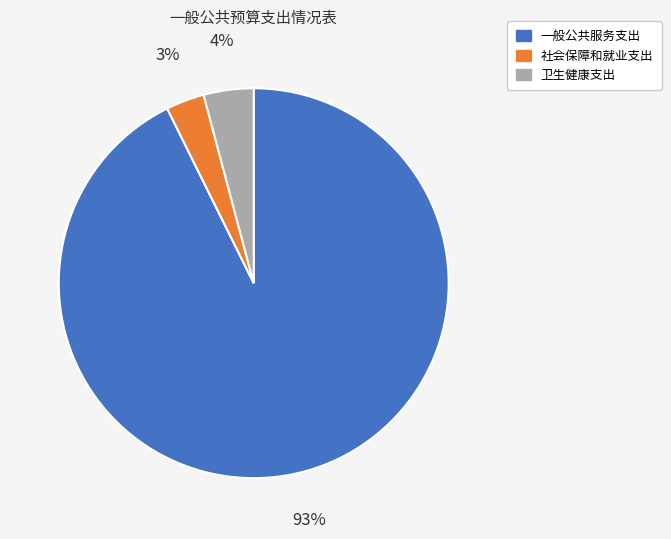

Which slice represents more than half of the pie?

一般公共服务支出